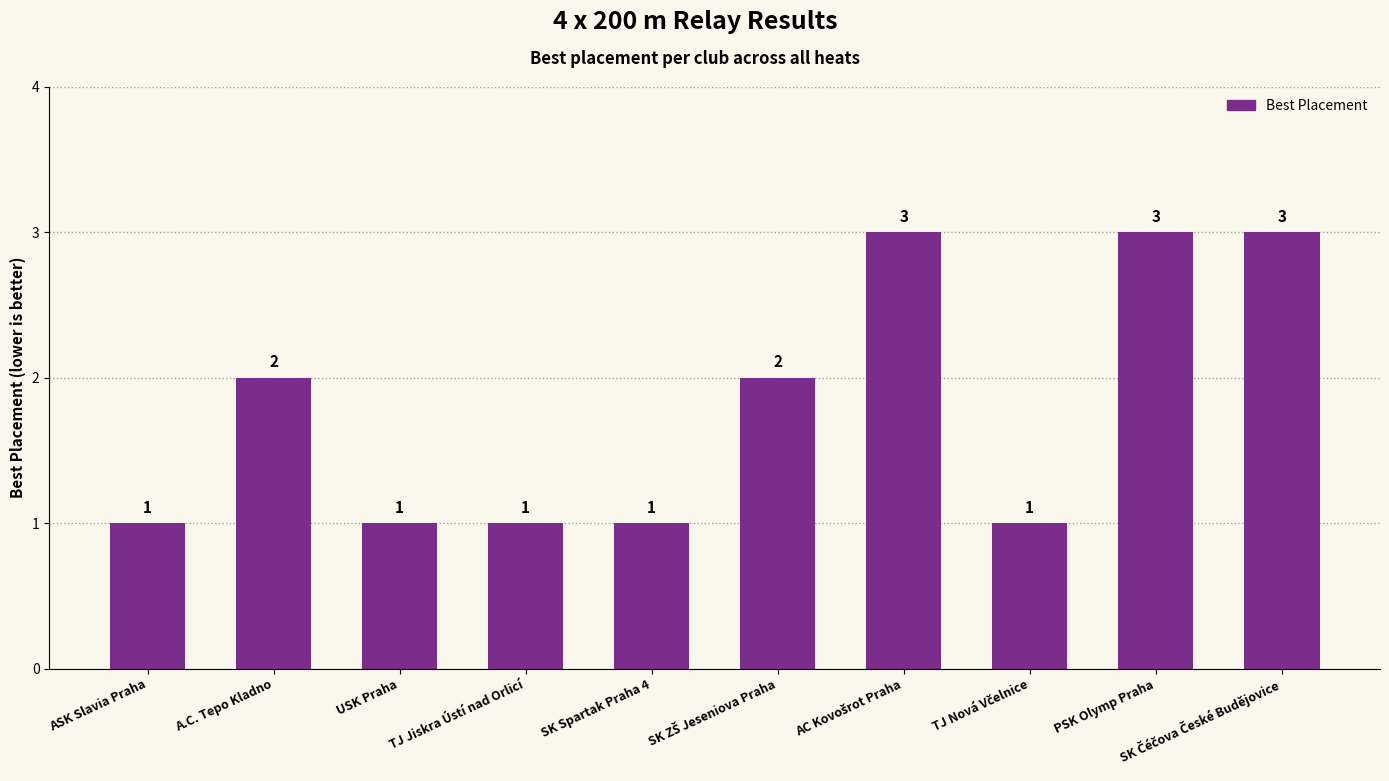

What is the ratio of the value at PSK Olymp Praha to the value at ASK Slavia Praha?

3.0